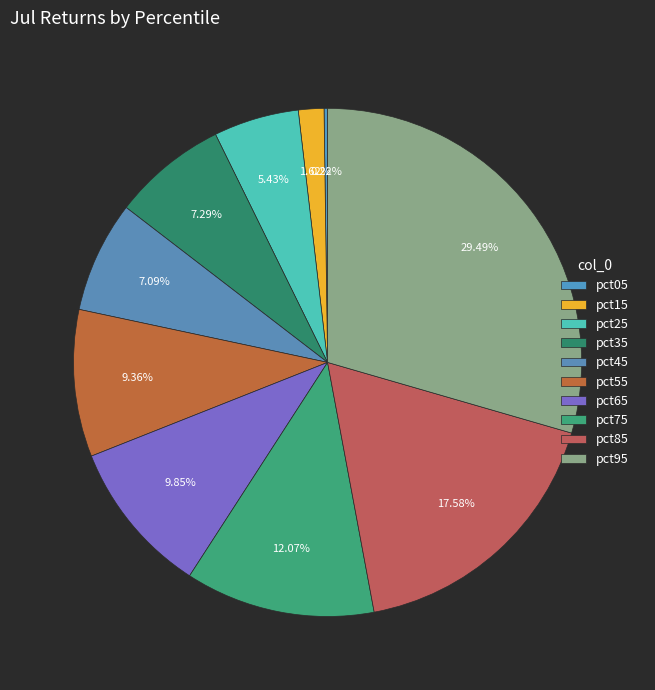

Rank the categories by value from lowest to highest.

pct05, pct15, pct25, pct45, pct35, pct55, pct65, pct75, pct85, pct95